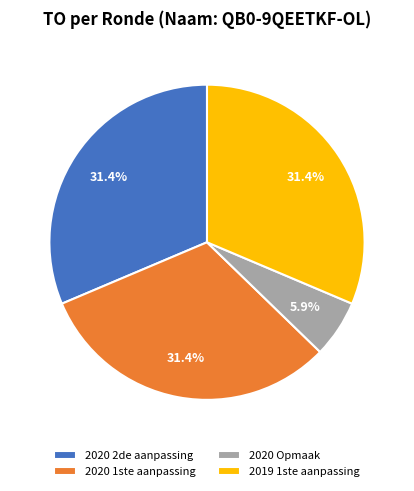

Which category has the smallest portion of the pie?

2020 Opmaak